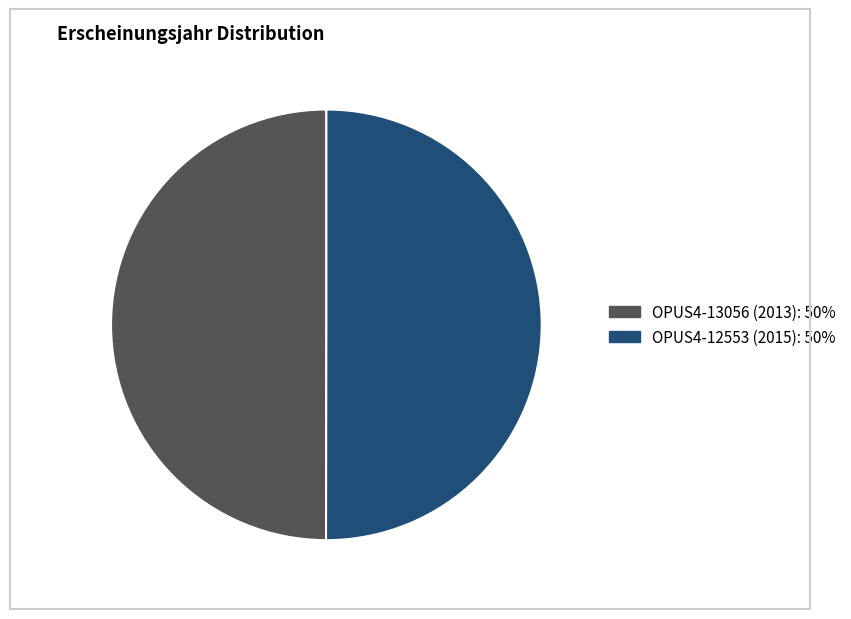

Is it true that OPUS4-13056 (2013): 50% is 50% of the pie?

True